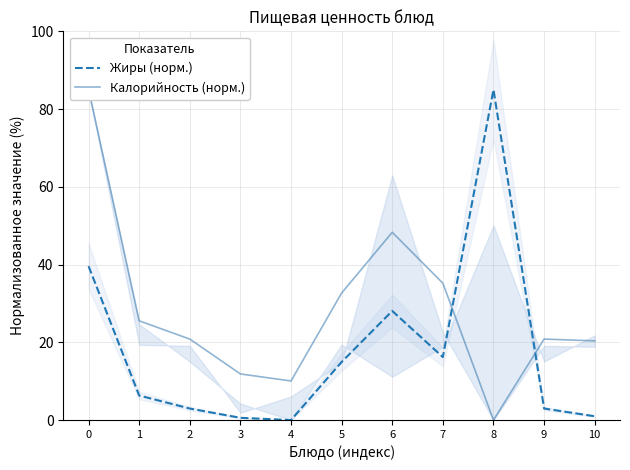

Where is Калорийность (норм.) nearest to the value 42?

6